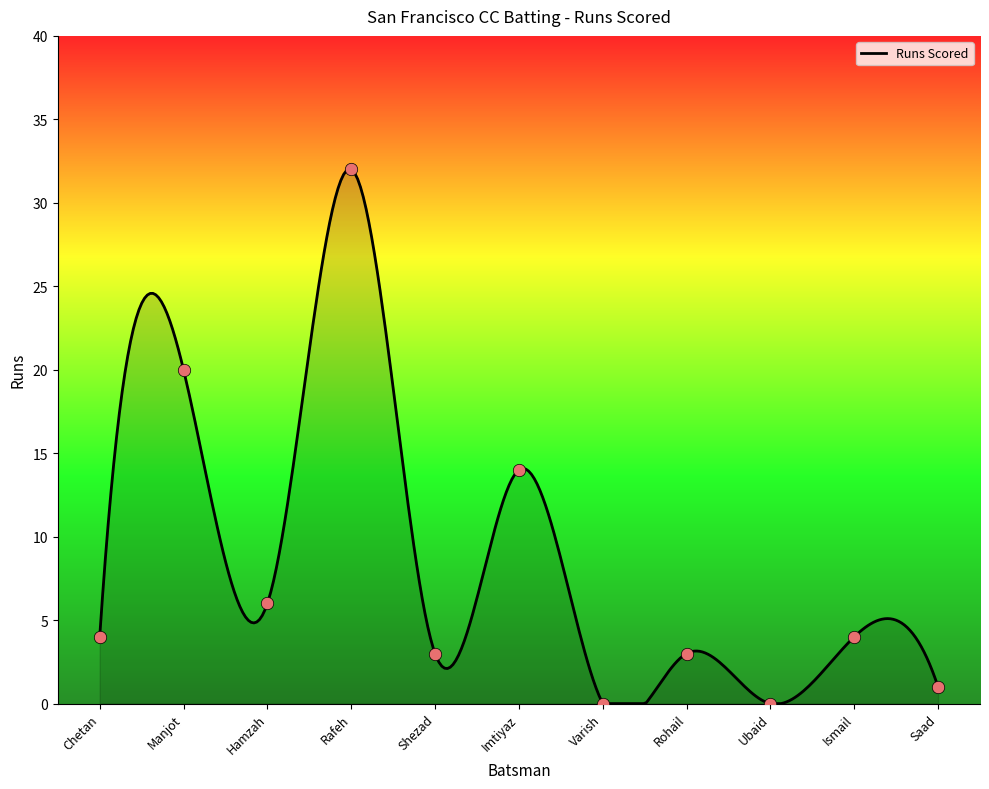

What is the change in value from Manjot to Saad?

-19